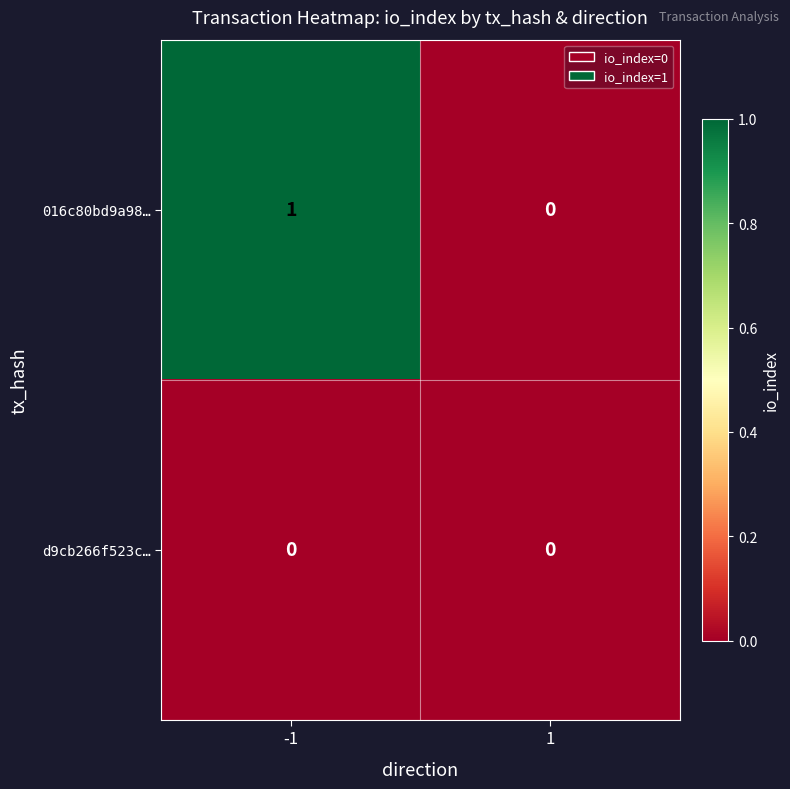

Reading left to right, transcribe all the data shown in this chart.

016c80bd9a98…: -1=1	1=0
d9cb266f523c…: -1=0	1=0